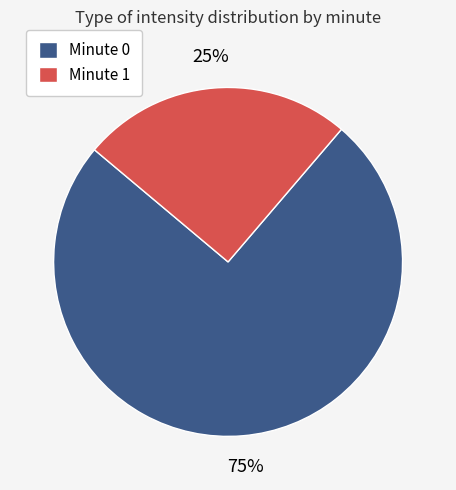

Does any single category account for the majority?

Yes